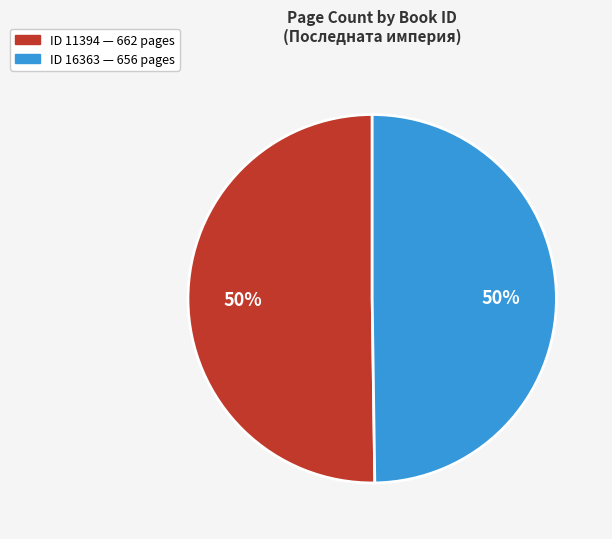

To the nearest percent, what is the average slice percentage?

50%